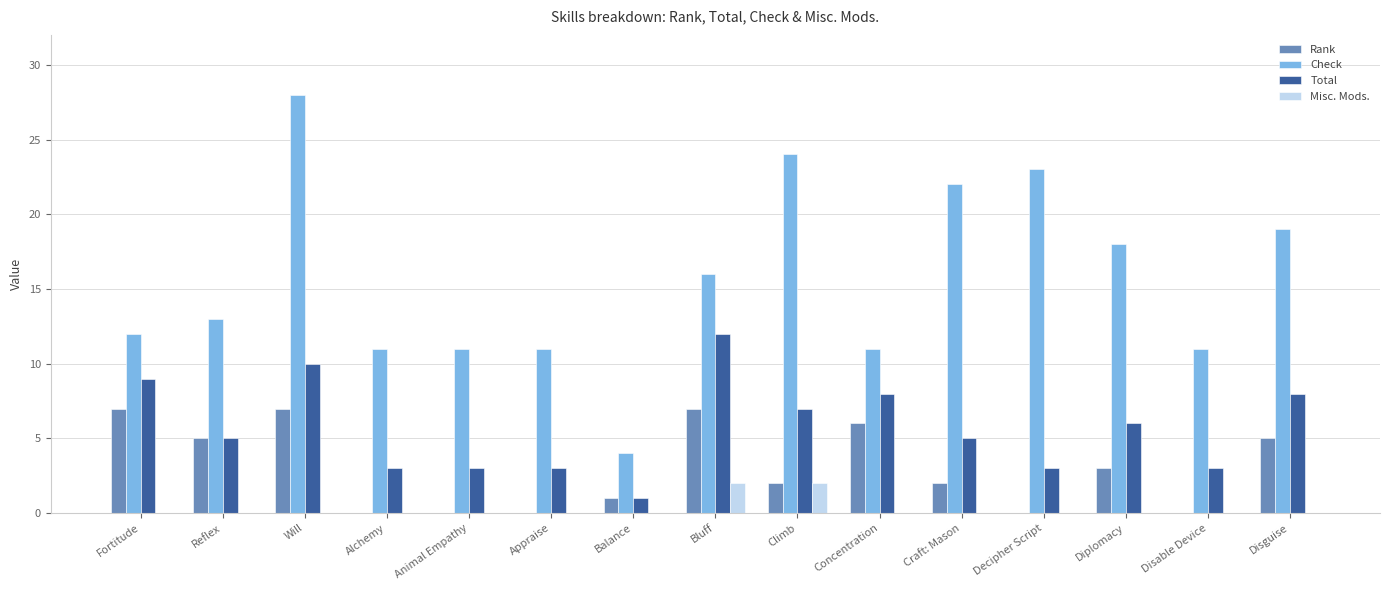

True or false: Misc. Mods. has a value of 1 at Reflex.

False